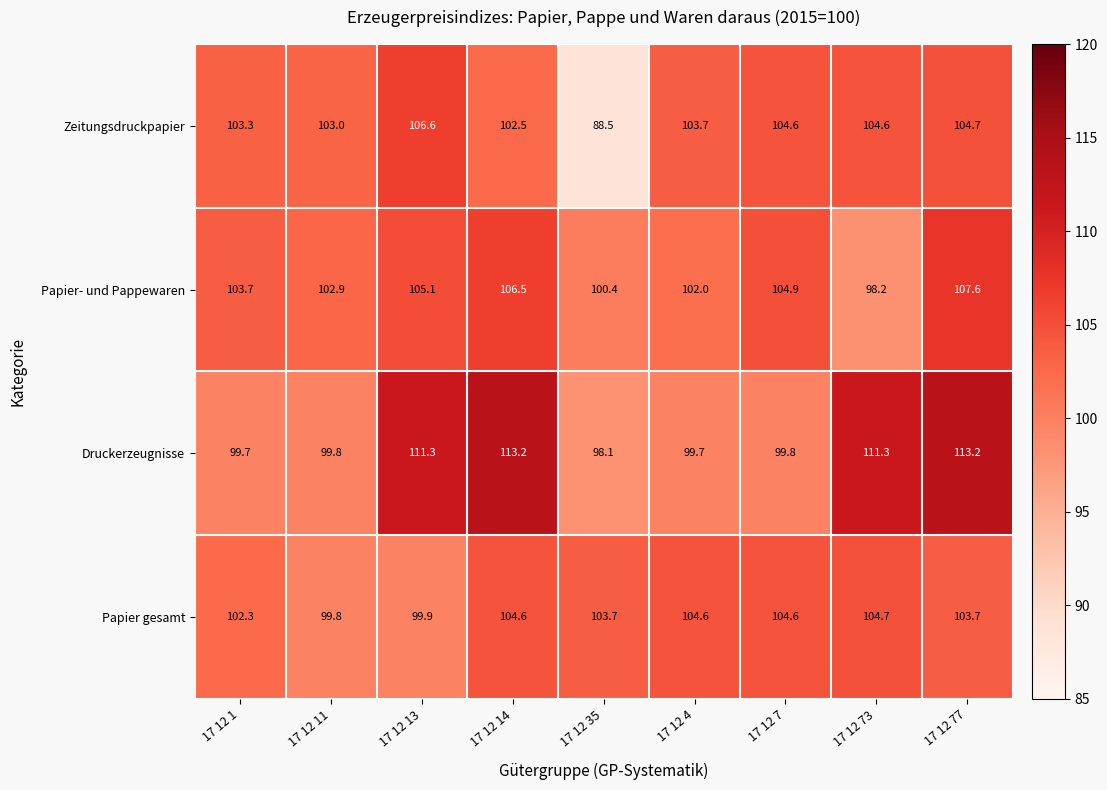

At how many categories does at least one series exceed 89?

9